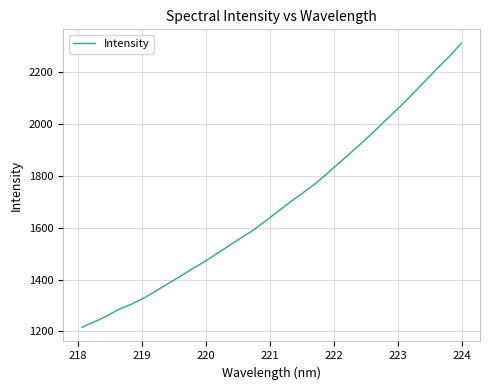

What is the greatest value displayed?

2309.0